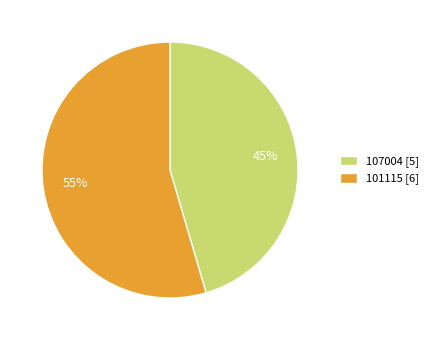

Which slice is the smallest?

107004